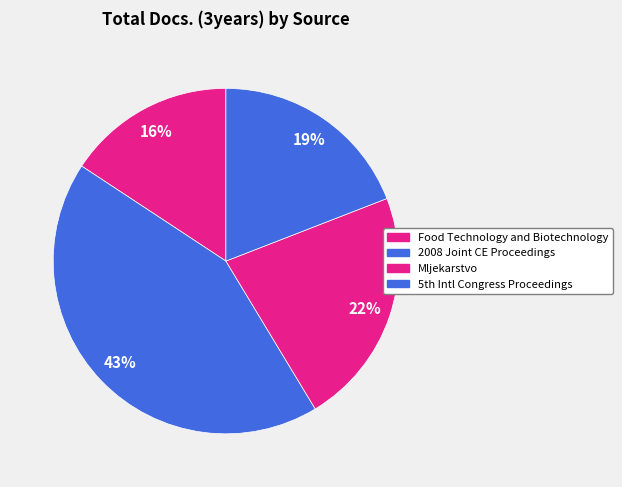

Which slice is the smallest?

Food Technology and Biotechnology